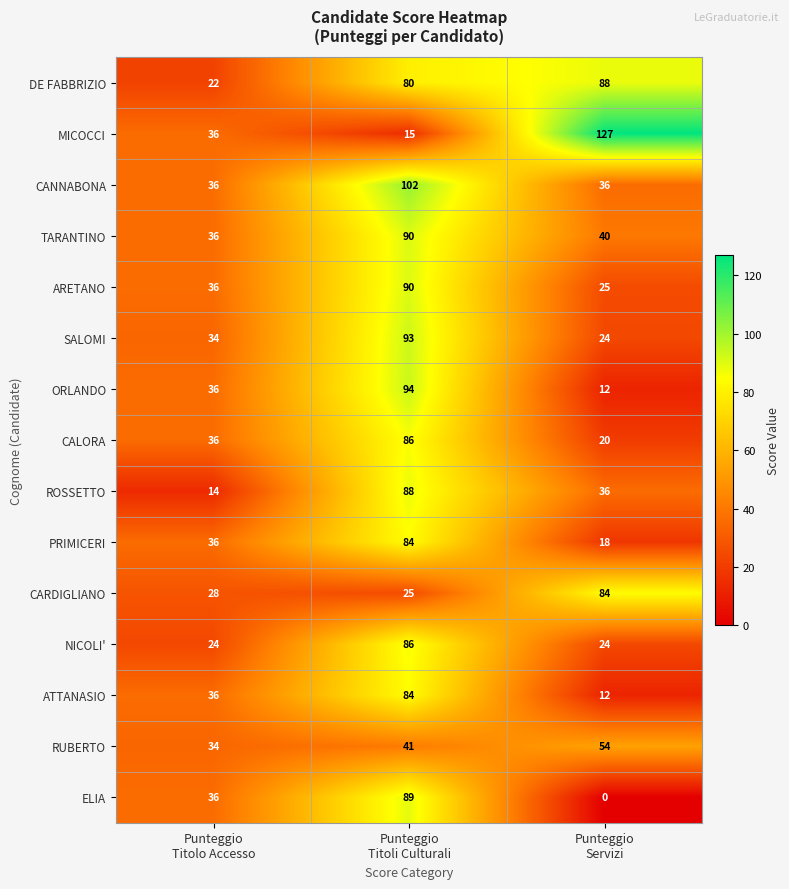

What is the average value of the ATTANASIO series?

44